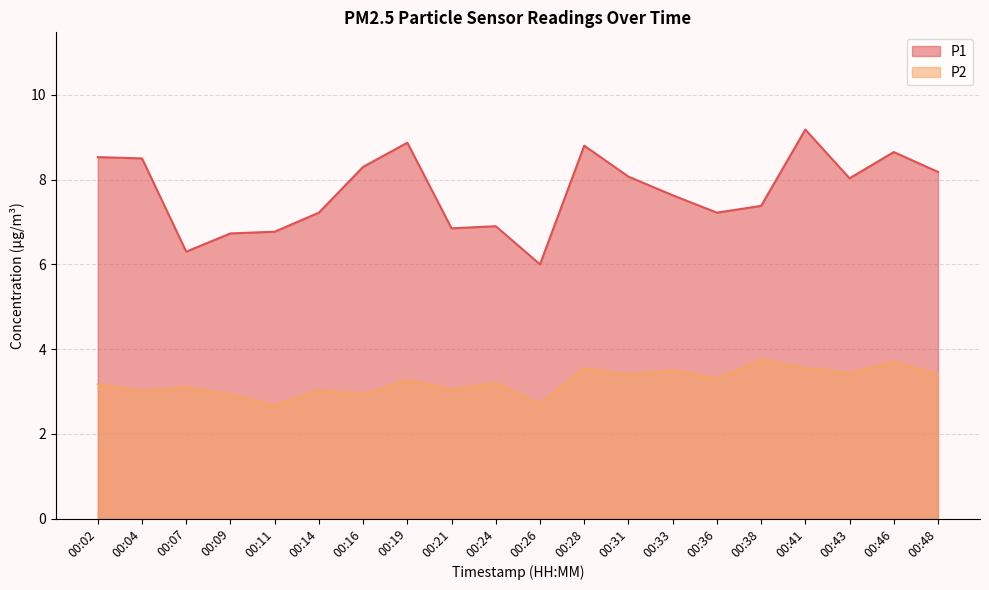

Reading left to right, what are all the values shown in this chart?

P1: 00:02=8.5	00:04=8.5	00:07=6.3	00:09=6.7	00:11=6.8	00:14=7.2	00:16=8.3	00:19=8.9	00:21=6.8	00:24=6.9	00:26=6.0	00:28=8.8	00:31=8.1	00:33=7.6	00:36=7.2	00:38=7.4	00:41=9.2	00:43=8.0	00:46=8.7	00:48=8.2
P2: 00:02=3.2	00:04=3.0	00:07=3.1	00:09=2.9	00:11=2.7	00:14=3.0	00:16=2.9	00:19=3.3	00:21=3.0	00:24=3.2	00:26=2.7	00:28=3.5	00:31=3.4	00:33=3.5	00:36=3.3	00:38=3.8	00:41=3.5	00:43=3.4	00:46=3.7	00:48=3.4